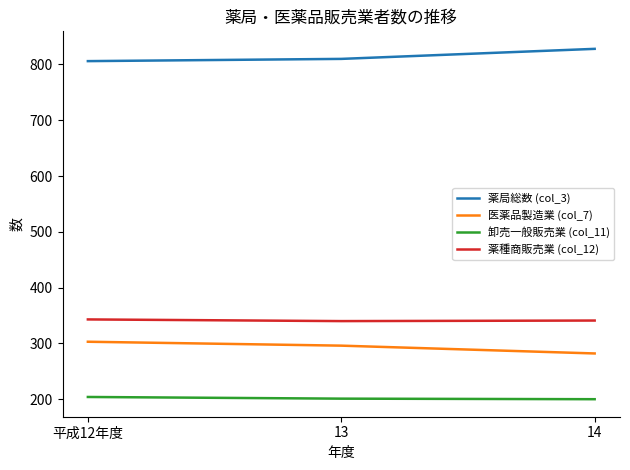

Where does the 薬種商販売業 (col_12) series first go above 341?

平成12年度